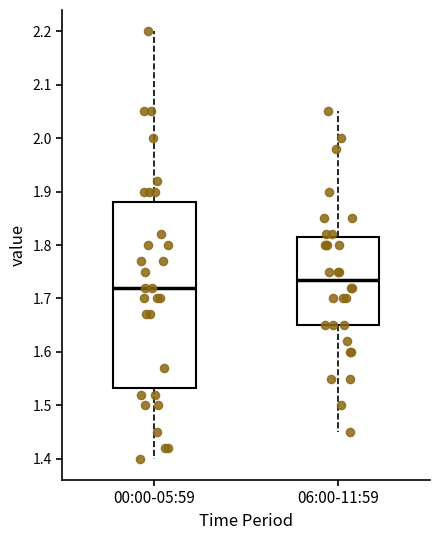

Which box is the tallest, from its lower edge to its upper edge?

00:00-05:59